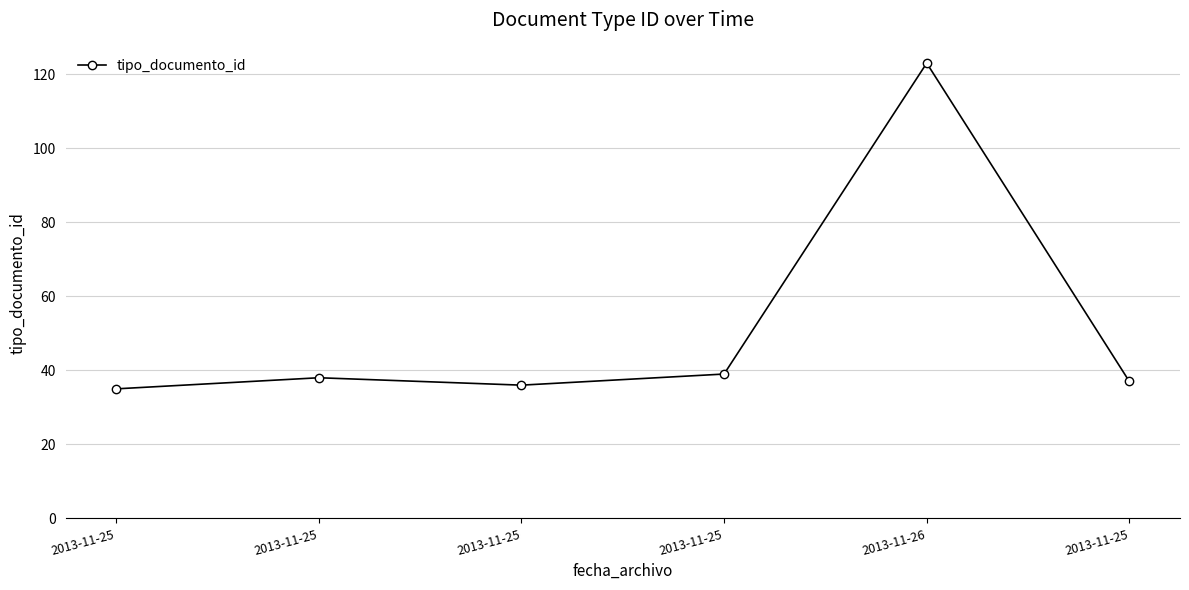

At which category does the data reach its first local peak?

2013-11-25